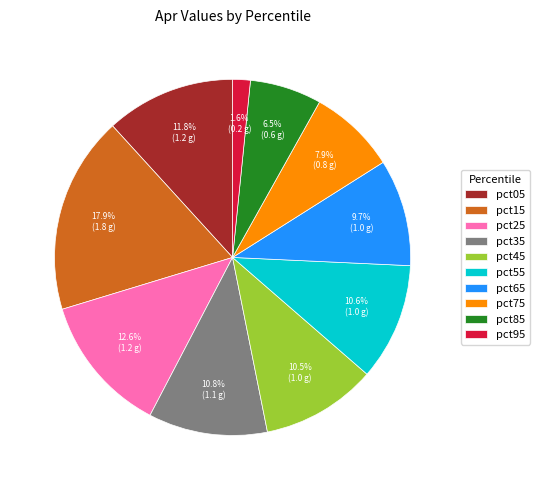

Is there a majority slice in this chart?

No